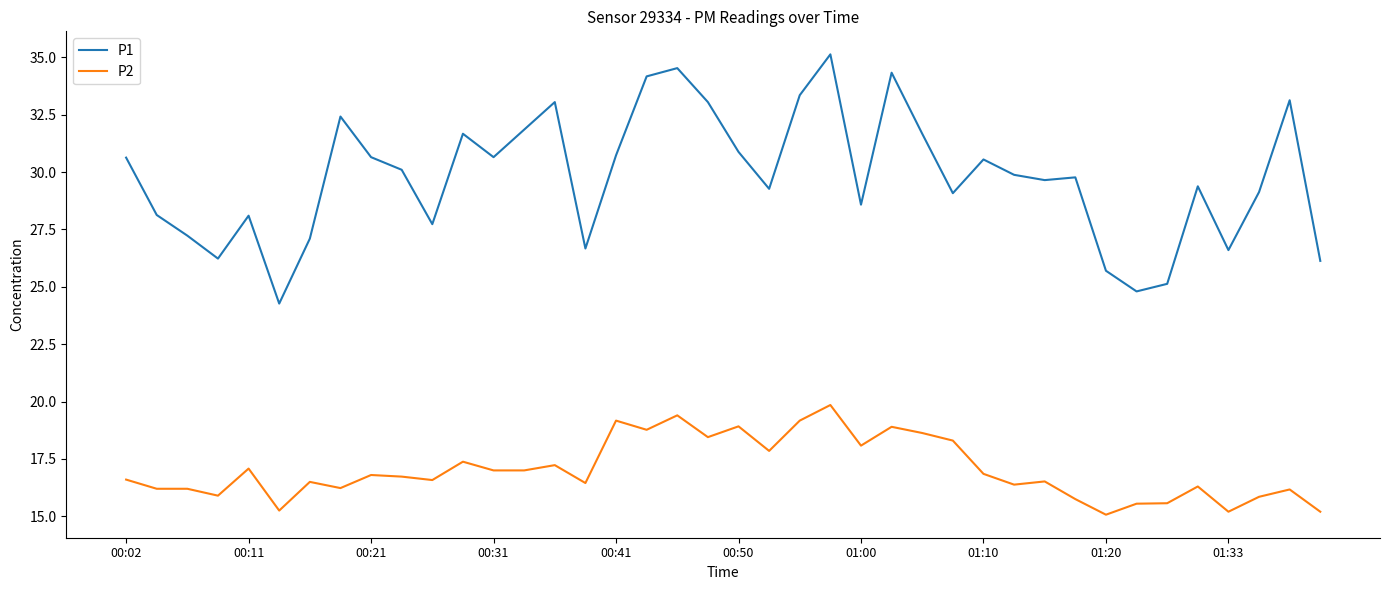

Rank the series by their maximum value, from lowest to highest.

P2, P1